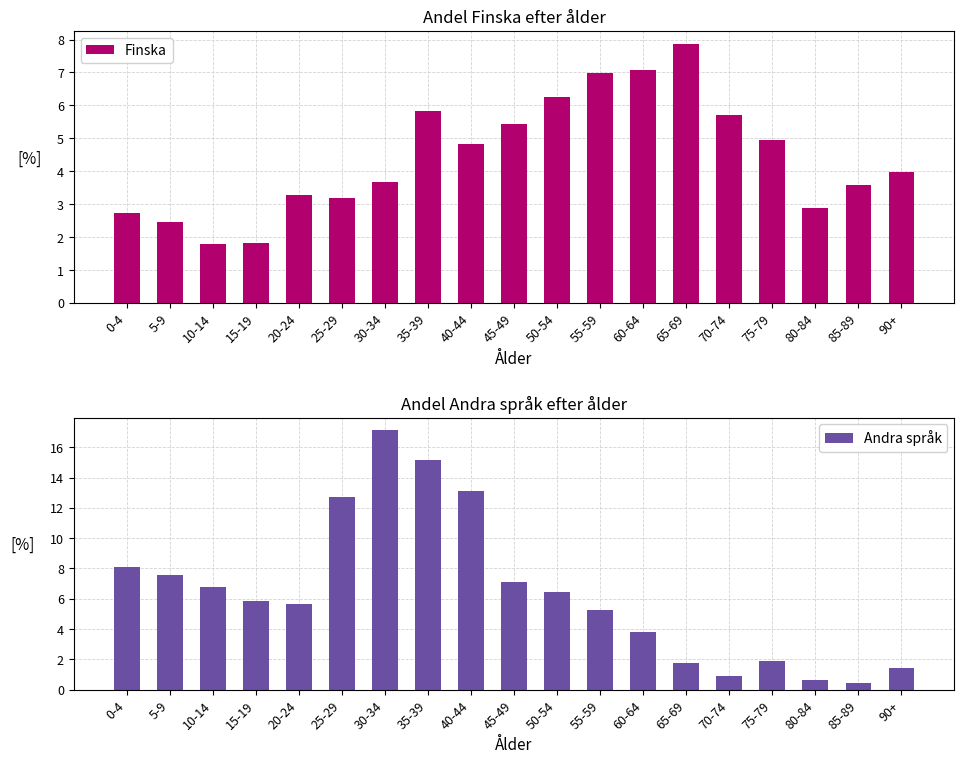

List the series in order of their peak value, lowest first.

Finska, Andra språk